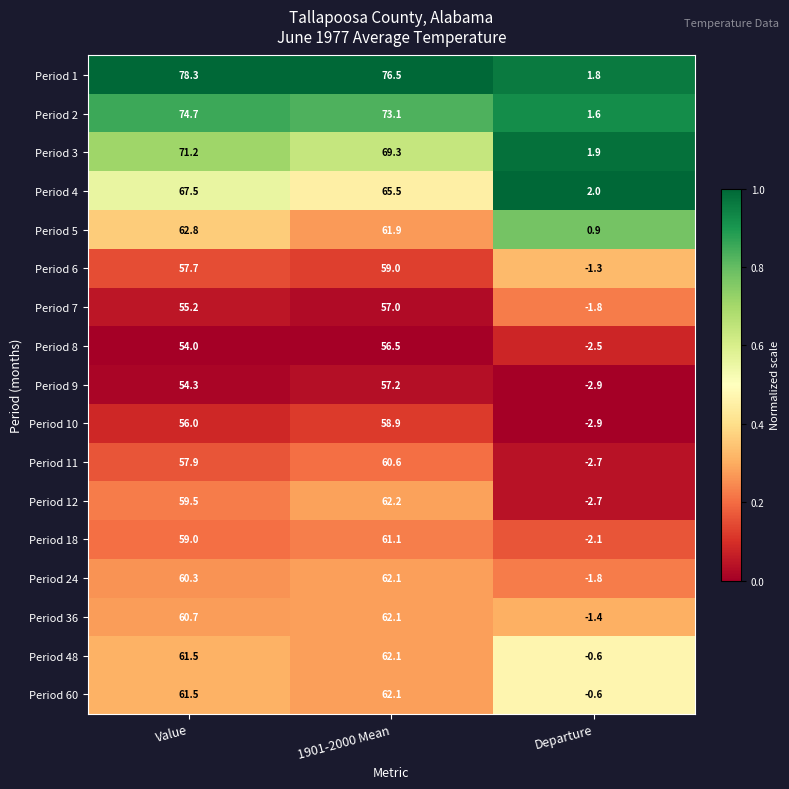

Is it true that Period 7 equals -1.8 at Departure?

True